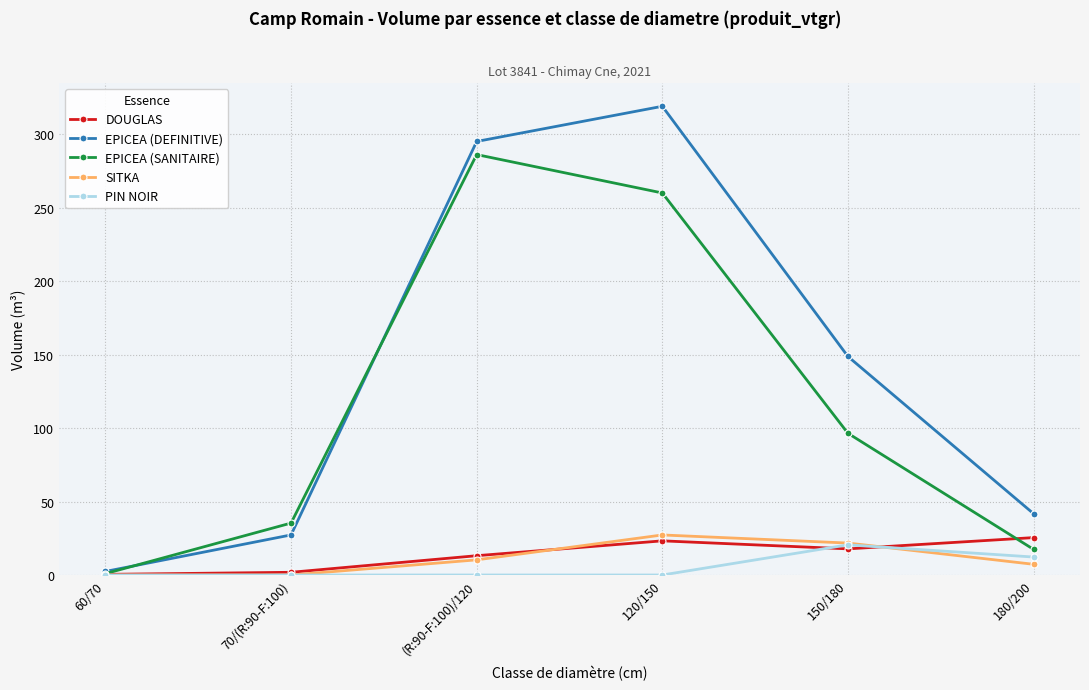

Which series has the largest total across all categories?

EPICEA (DEFINITIVE)